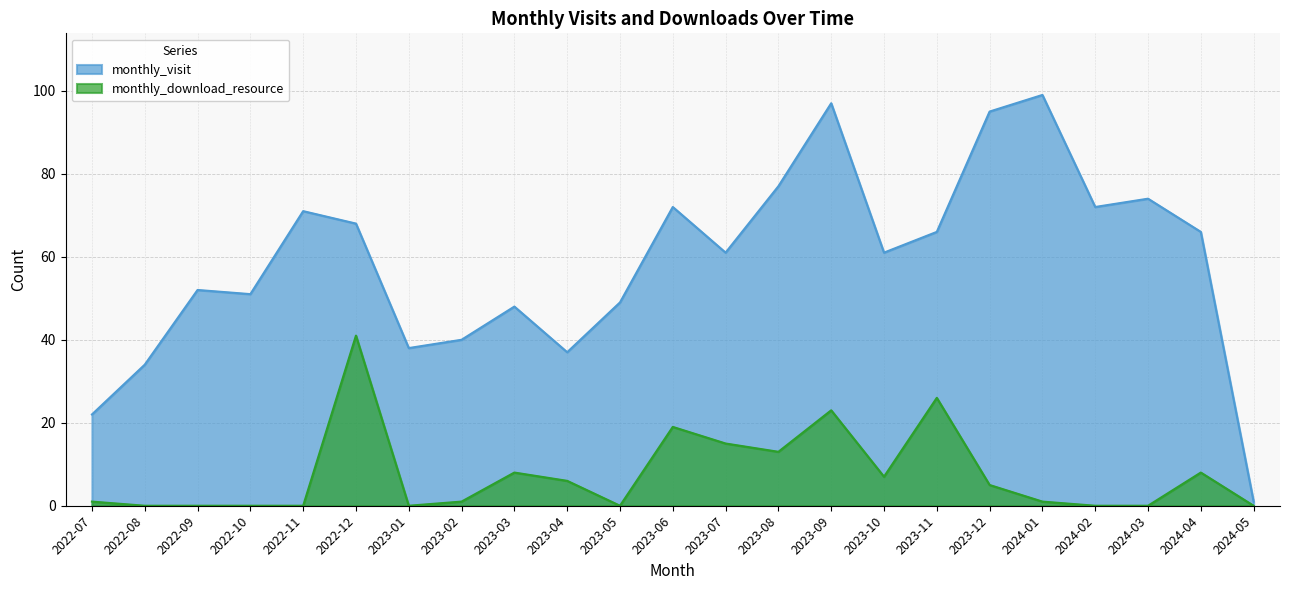

In monthly_visit, how many points are lower than both neighbors (excluding endpoints)?

6